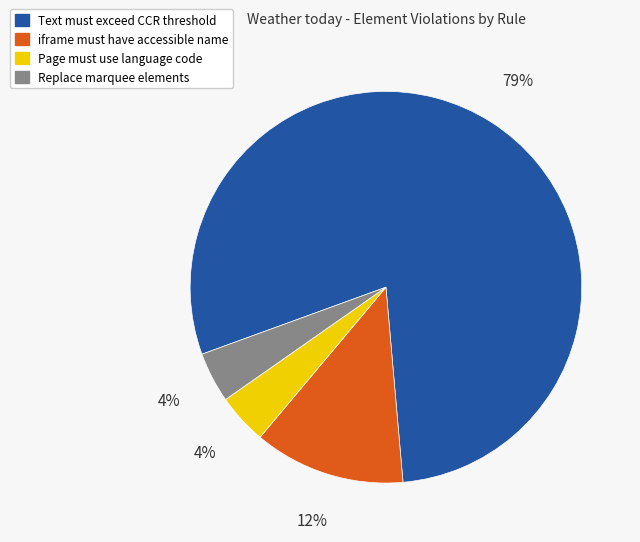

The Text must exceed CCR threshold slice represents 69% of the pie. True or false?

False